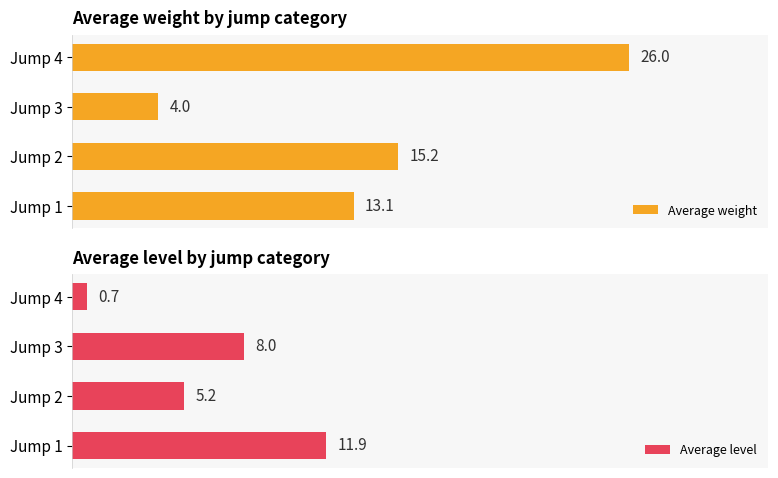

What are all the series names shown in the legend?

Average weight, Average level